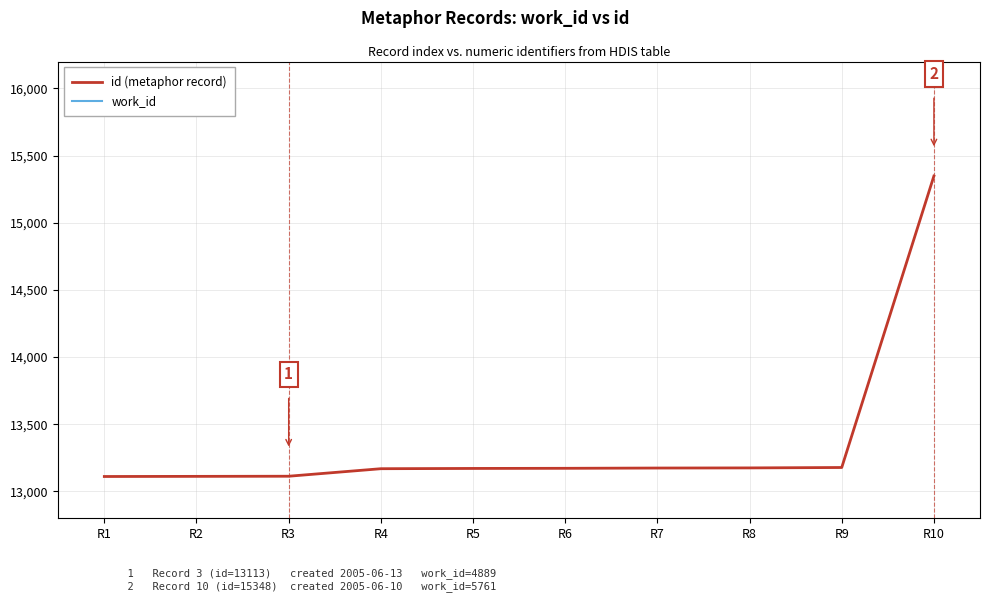

At which label does work_id first exceed 4910?

R4